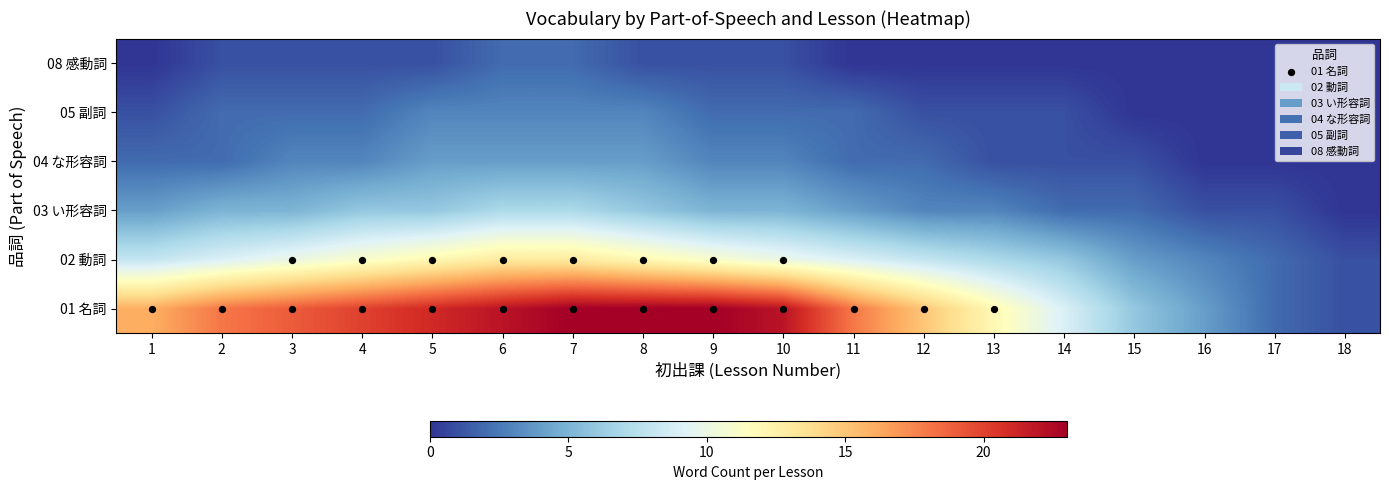

What is the spread (max minus min) of values at 16?

4